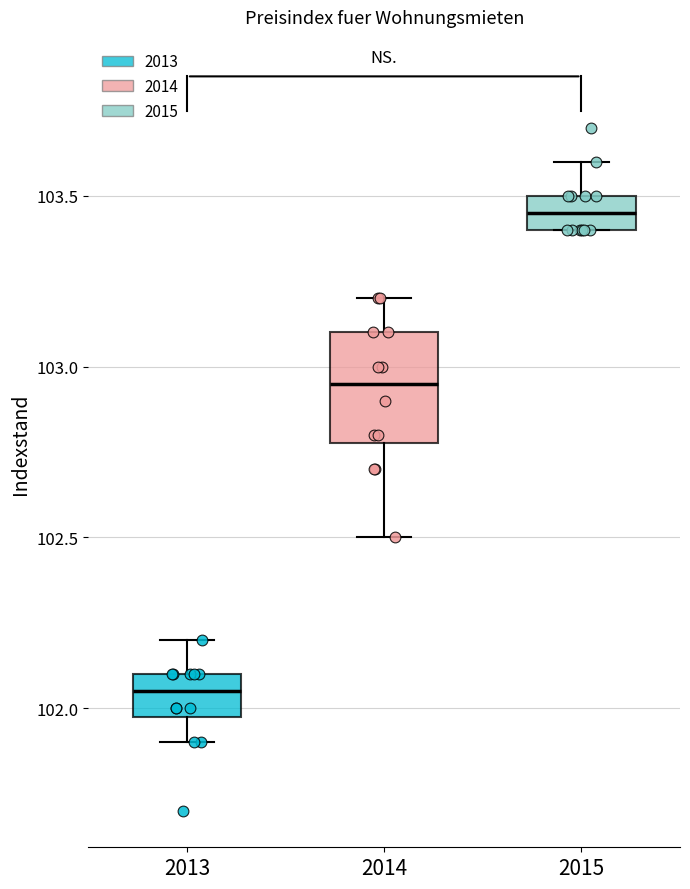

Which box has the lowest median line?

2013